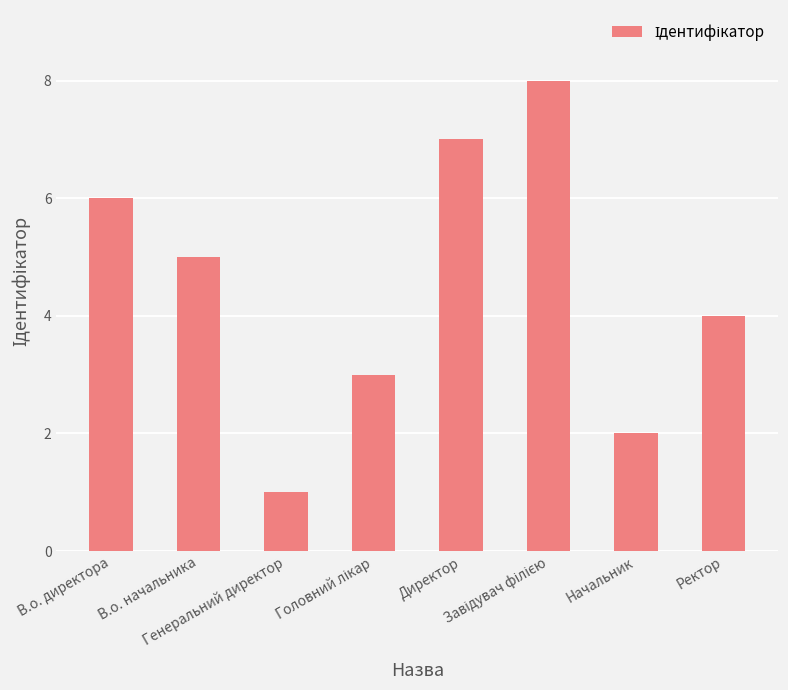

What value does the data have at Генеральний директор?

1